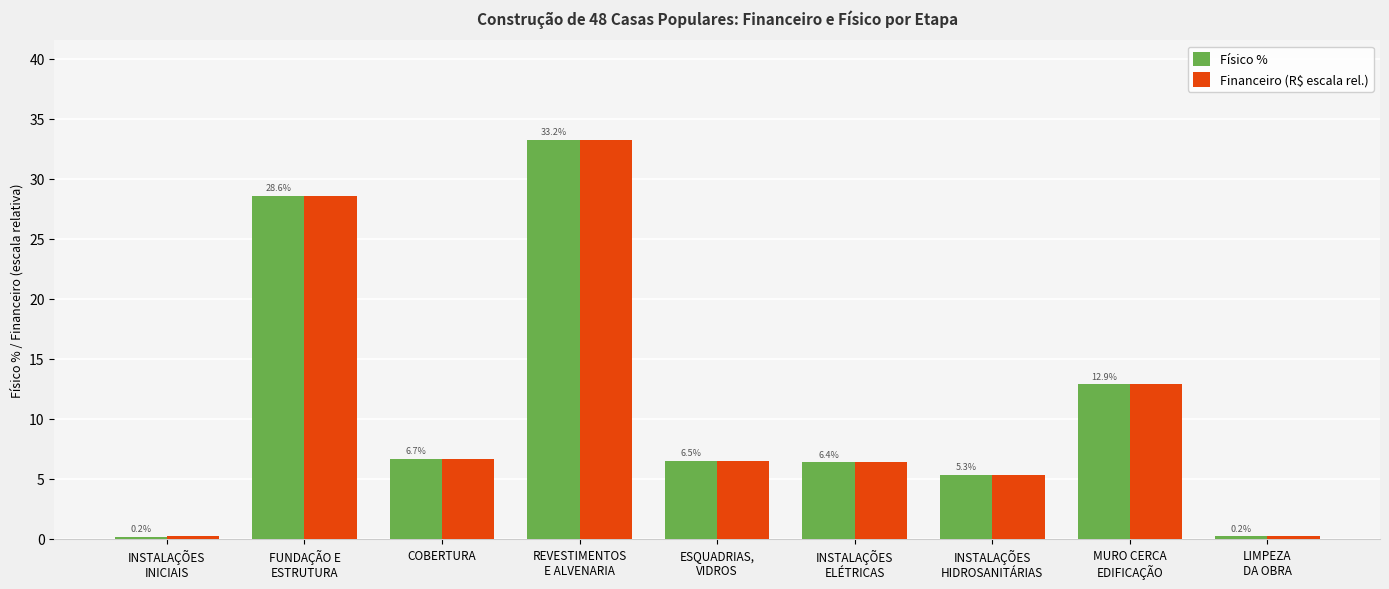

What position from the left is COBERTURA?

3